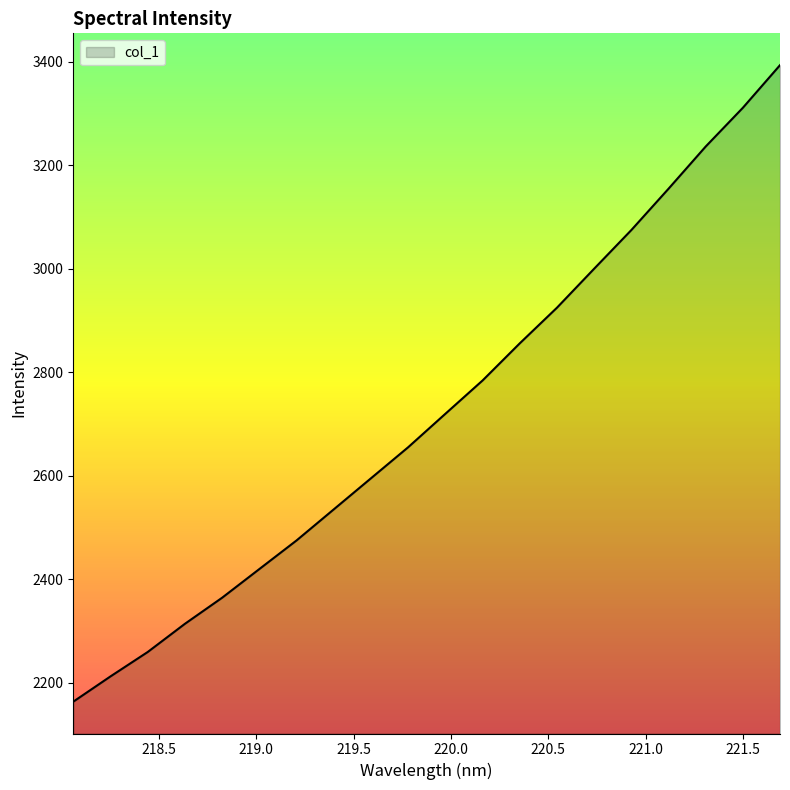

What is the smallest value displayed?

2163.2